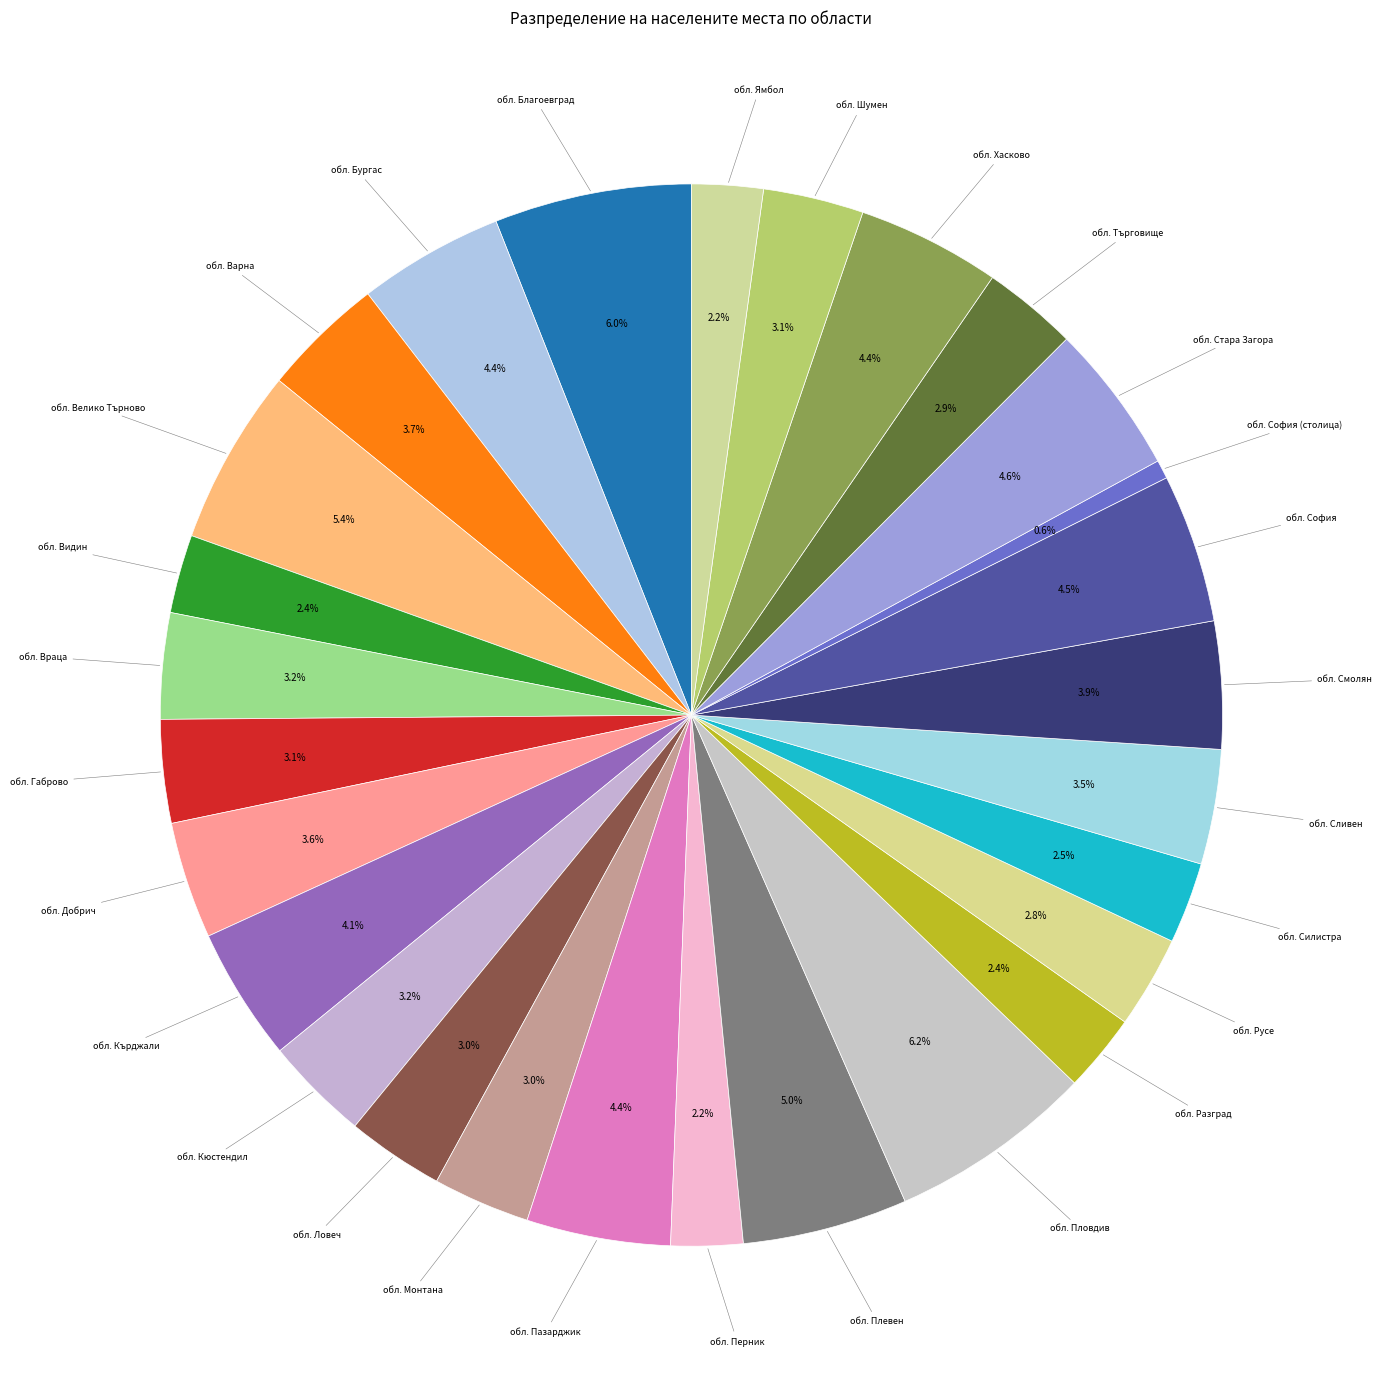

To the nearest percent, what percentage of the pie is обл. Велико Търново?

5%